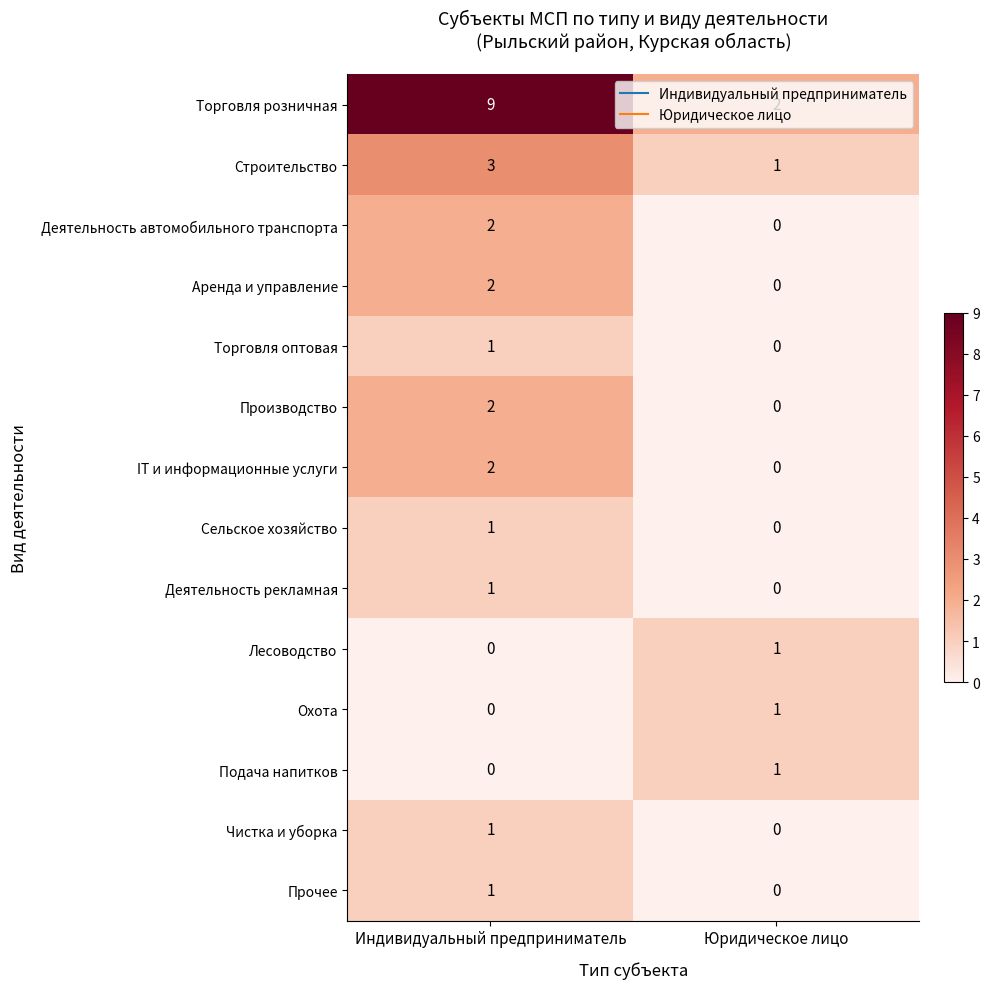

Which series has the largest total across all categories?

Торговля розничная